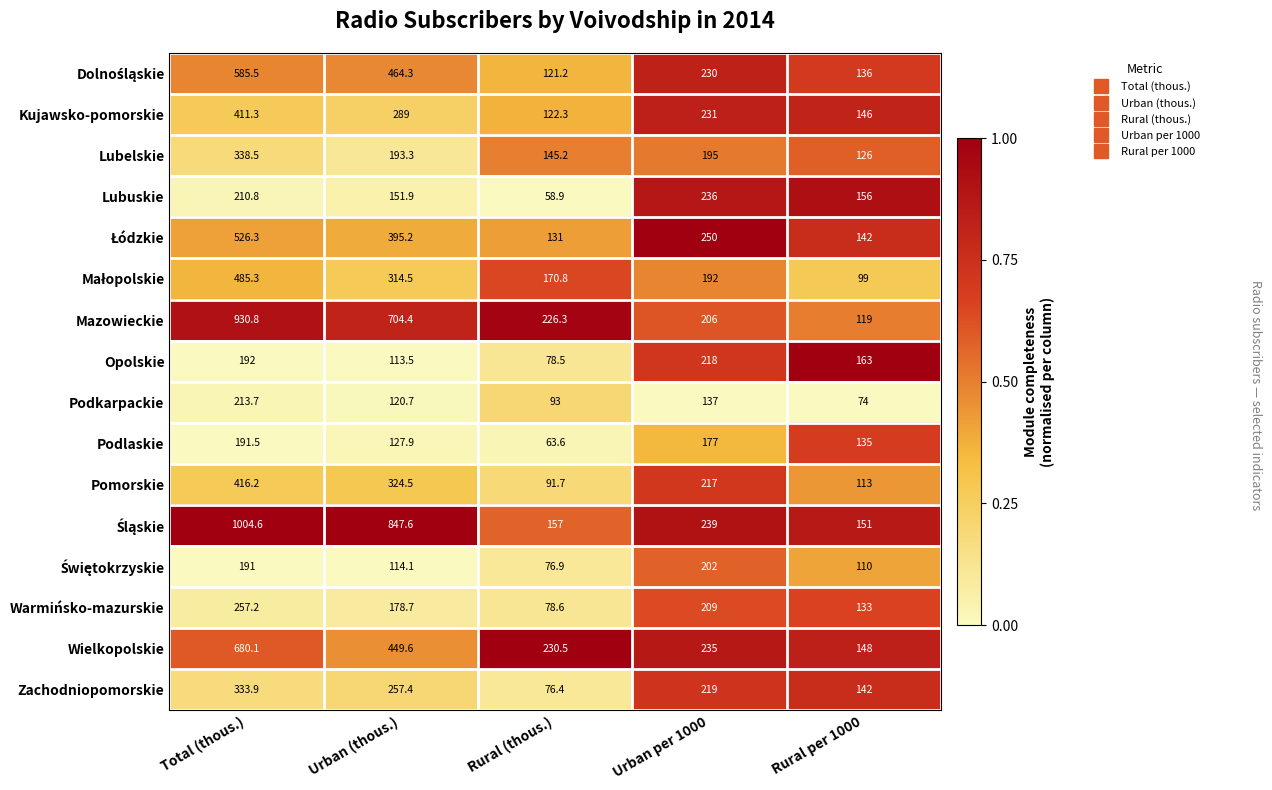

What value does the Lubelskie series have at Urban per 1000?

195.0